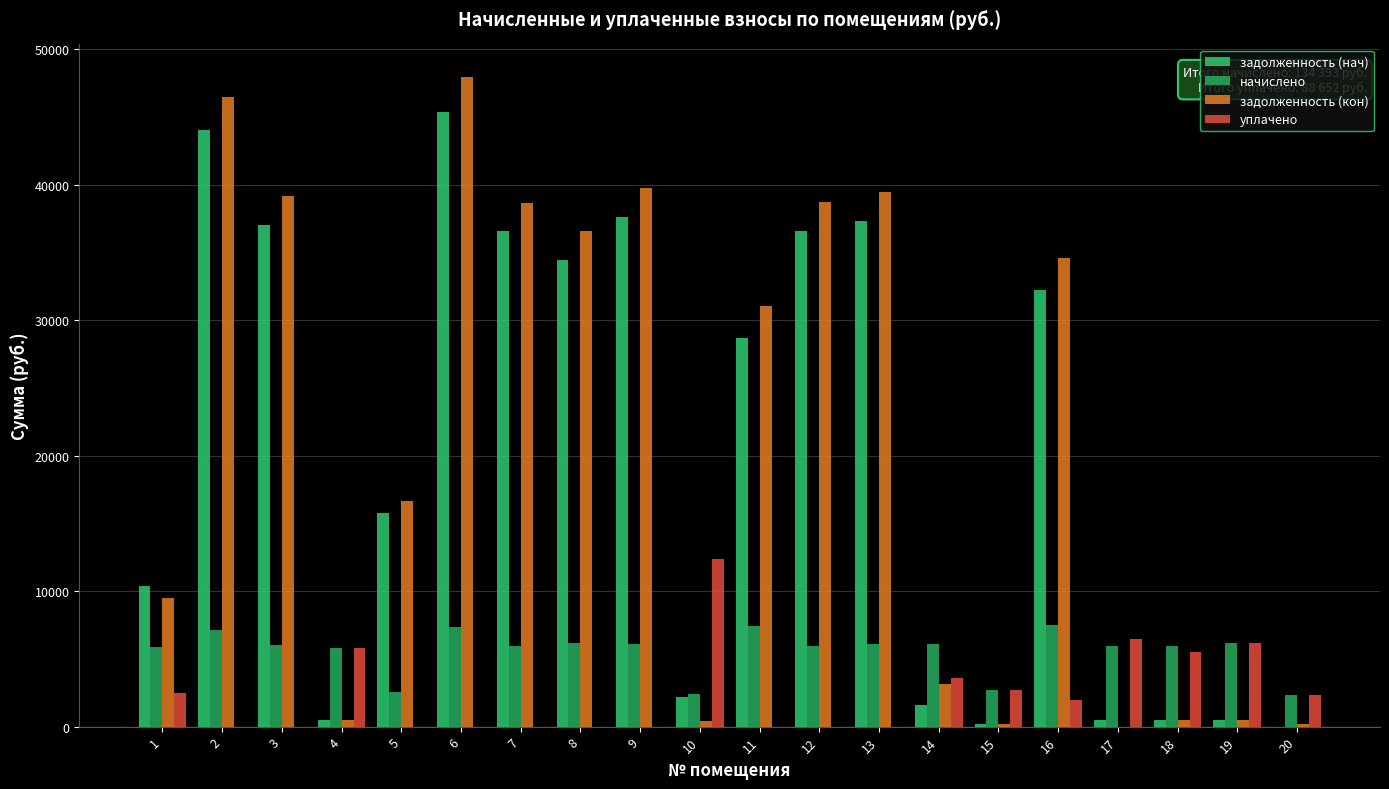

Is the value of уплачено at 9 greater than the value of начислено at 17?

No